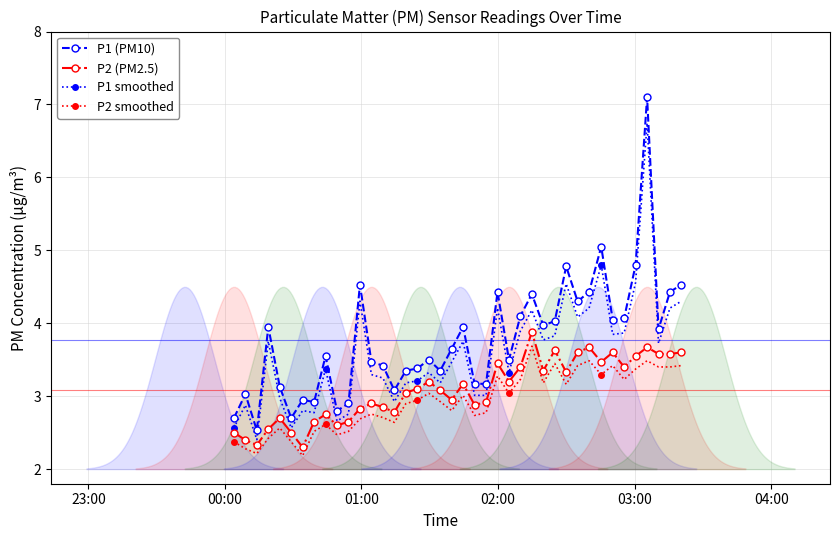

True or false: P1 (PM10) has more than 2 points higher than both neighbors.

True